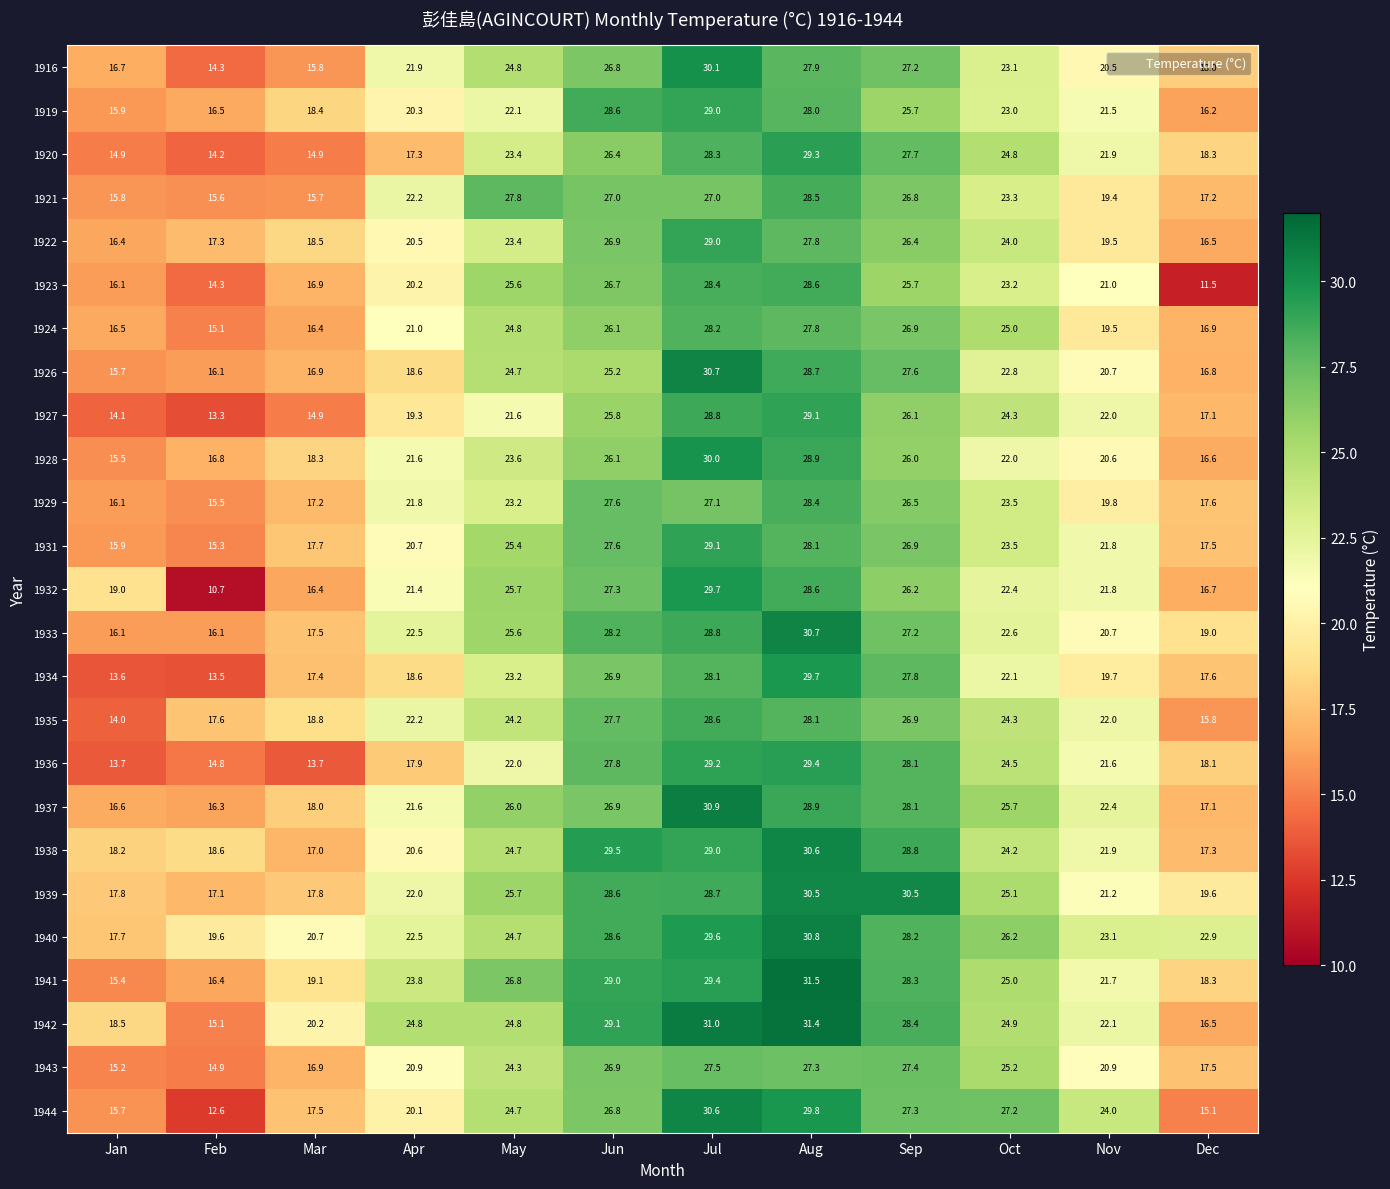

Rank the categories by 1935 value from highest to lowest.

Jul, Aug, Jun, Sep, Oct, May, Apr, Nov, Mar, Feb, Dec, Jan